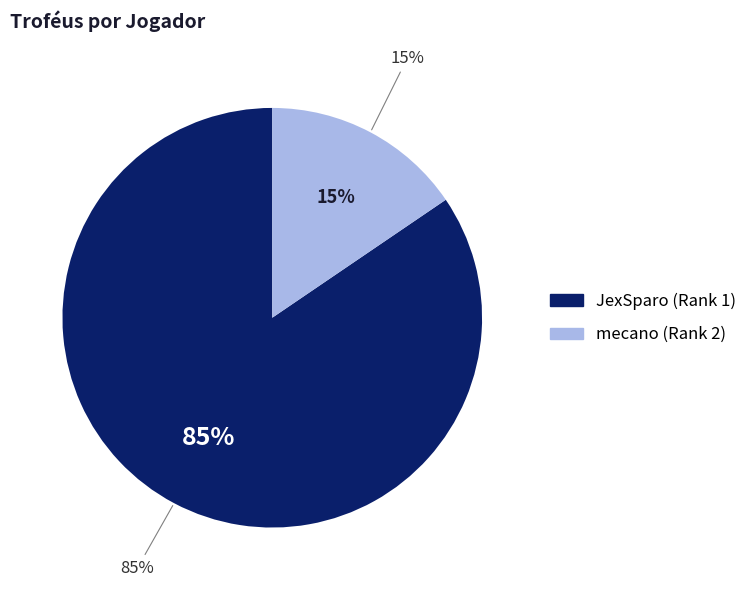

Does any single category account for the majority?

Yes